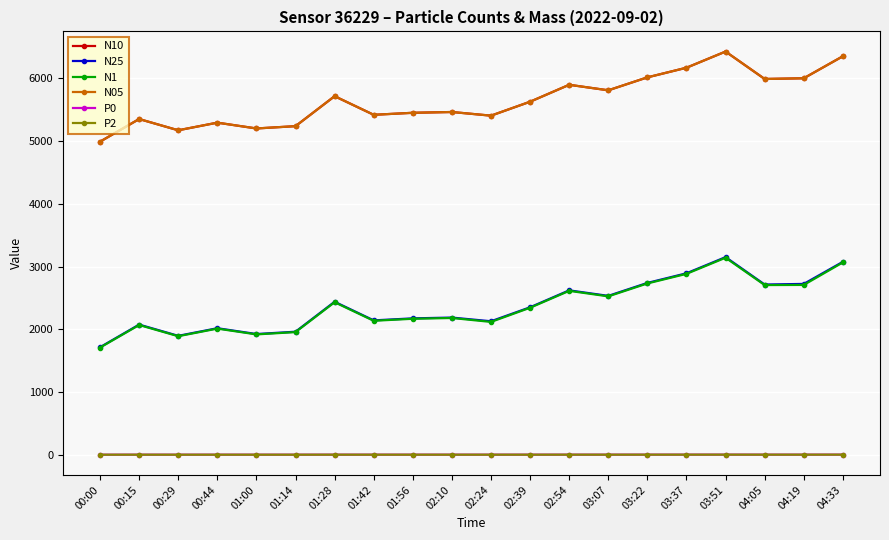

What is the label of the 9th point from the left?

01:56